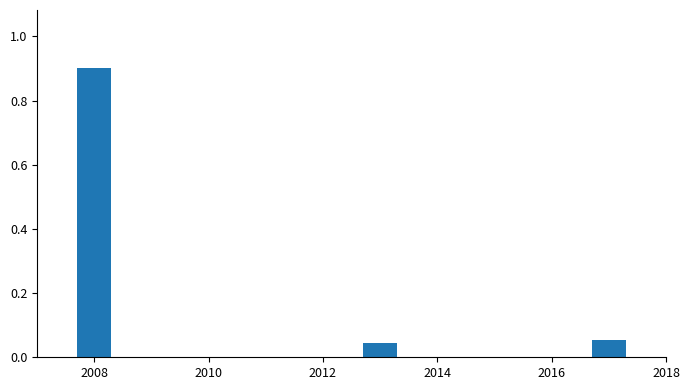

Between 2012 and 2008, which is larger?

2008